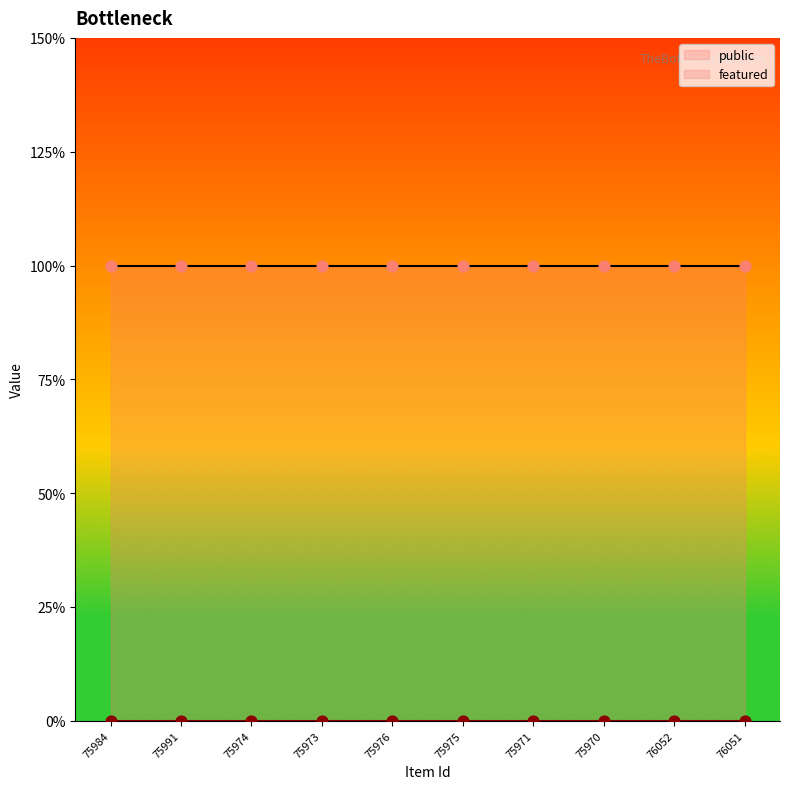

Which series has the largest total across all categories?

public